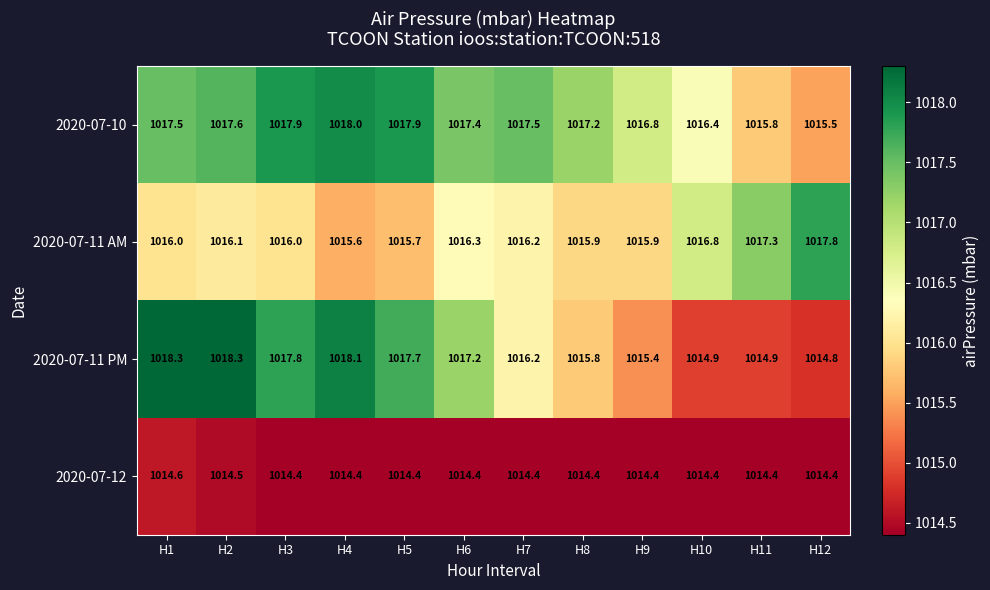

Count the number of data series in this chart.

4